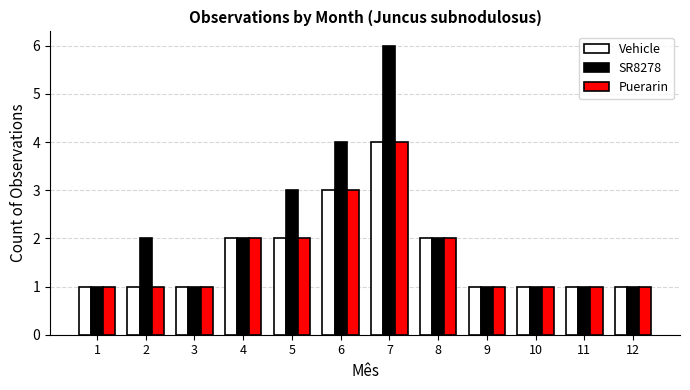

What is the average value of the Puerarin series?

2